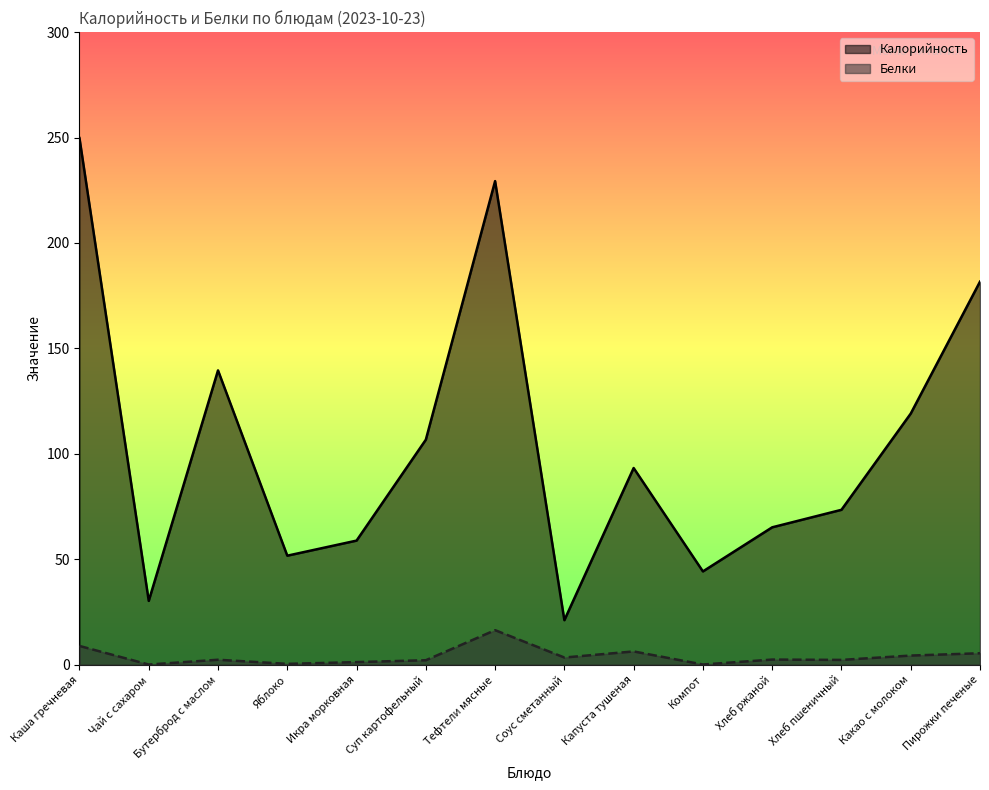

At which category does the chart reach its minimum across all series?

Чай с сахаром